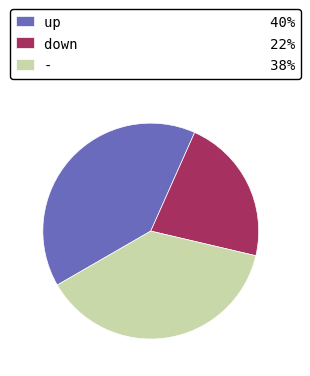

Rank the categories by value from highest to lowest.

up, -, down